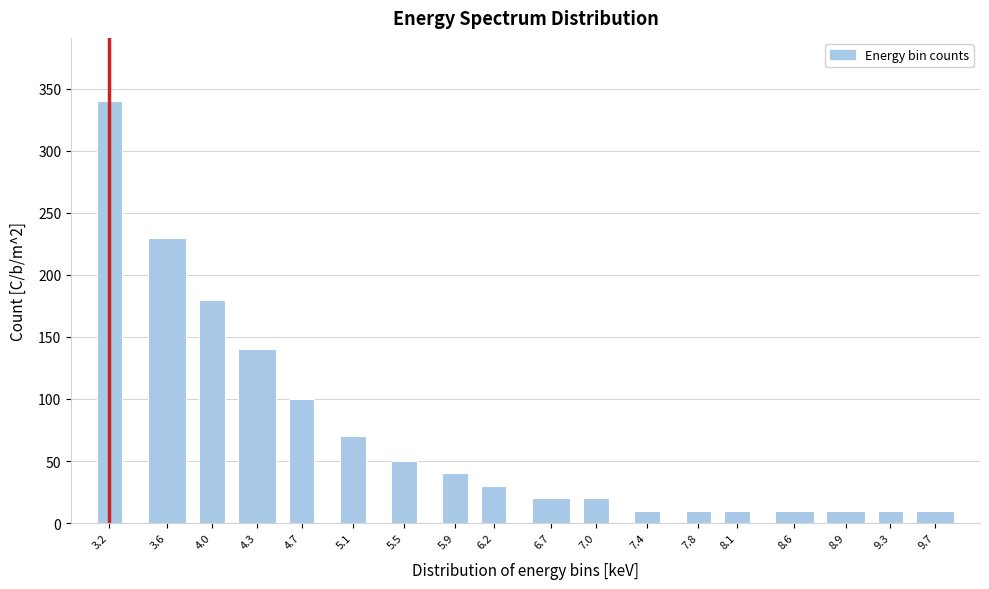

Reading right to left, list all the values displayed in this chart.

9.7=10	9.3=10	8.9=10	8.6=10	8.1=10	7.8=10	7.4=10	7.0=20	6.7=20	6.2=30	5.9=40	5.5=50	5.1=70	4.7=100	4.3=140	4.0=180	3.6=230	3.2=340